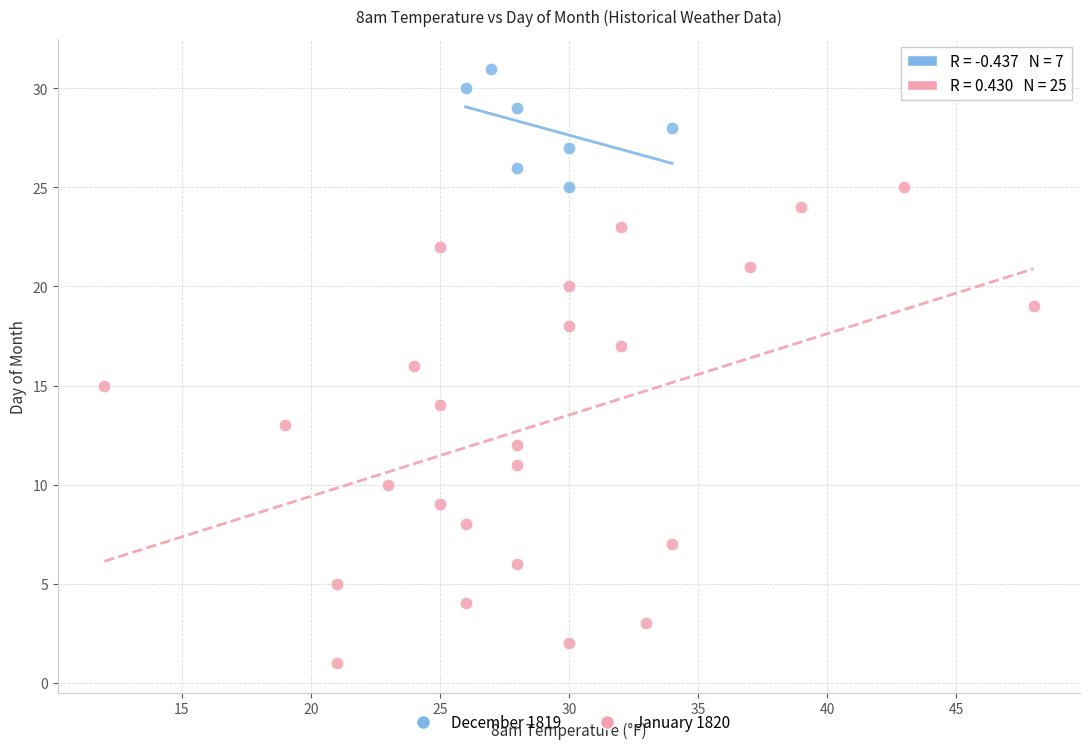

Which series reaches the minimum Y coordinate?

January 1820